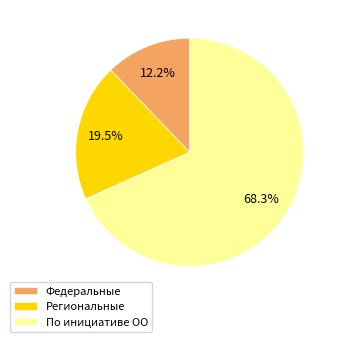

Rank the categories by value from lowest to highest.

Федеральные, Региональные, По инициативе ОО